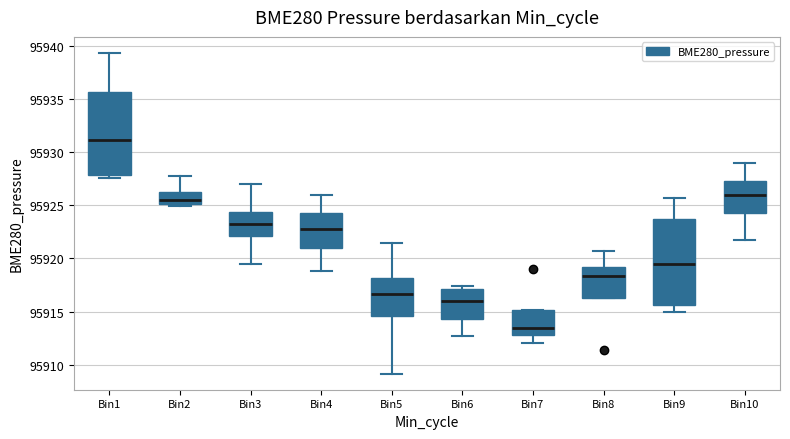

Reading left to right, transcribe this box plot: for each box, give where its median line is, the range the box spans, and where its two whiskers end, as read against the y-axis. The values are not printed on the chart, so give them approximately, as read against the axis.

Bin1: median 95931.0, box 95928.0 to 95935.5, whiskers 95927.5 to 95939.5
Bin2: median 95925.5, box 95925.0 to 95926.0, whiskers 95925.0 (just below the box's lower edge) to 95927.5
Bin3: median 95923.0, box 95922.0 to 95924.5, whiskers 95919.5 to 95927.0
Bin4: median 95922.5, box 95921.0 to 95924.5, whiskers 95919.0 to 95926.0
Bin5: median 95916.5, box 95914.5 to 95918.0, whiskers 95909.0 to 95921.5
Bin6: median 95916.0, box 95914.5 to 95917.0, whiskers 95913.0 to 95917.5
Bin7: median 95913.5, box 95913.0 to 95915.0, whiskers 95912.0 to 95915.0
Bin8: median 95918.5, box 95916.5 to 95919.0, whiskers 95916.5 to 95920.5
Bin9: median 95919.5, box 95915.5 to 95923.5, whiskers 95915.0 to 95925.5
Bin10: median 95926.0, box 95924.5 to 95927.5, whiskers 95922.0 to 95929.0